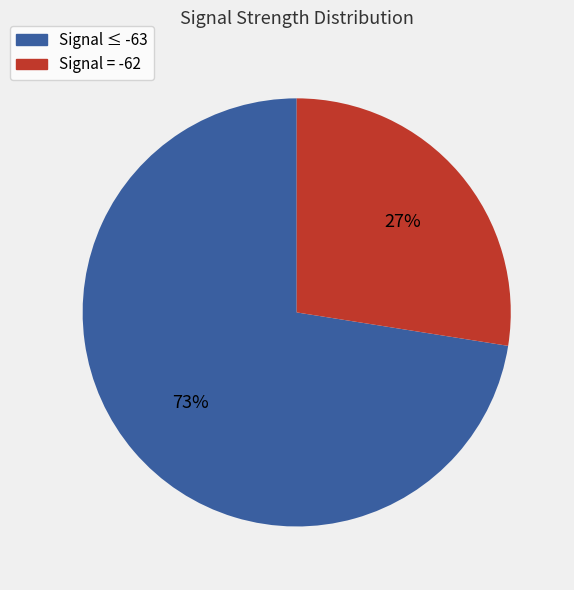

To the nearest percent, what is the combined percentage of Signal = -62 and Signal ≤ -63?

100%